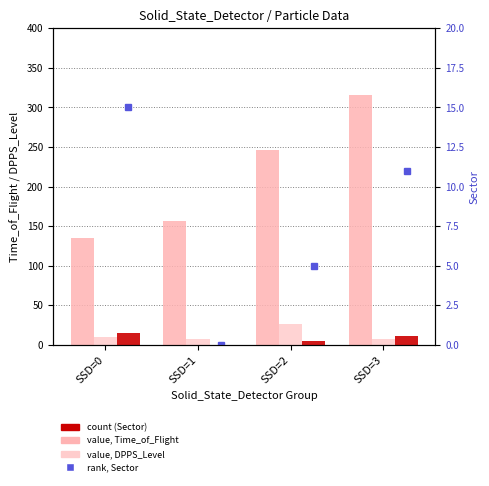

Which has a higher value, SSD=1 or SSD=3?

SSD=3